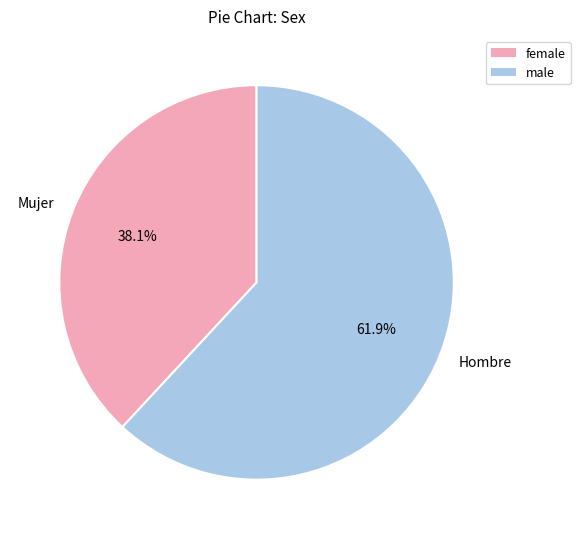

What is the largest slice in the pie chart?

Hombre